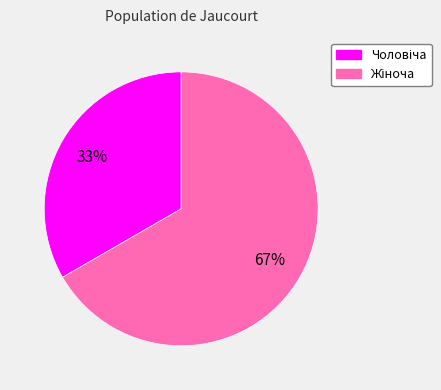

To the nearest percent, what is the average slice percentage?

50%